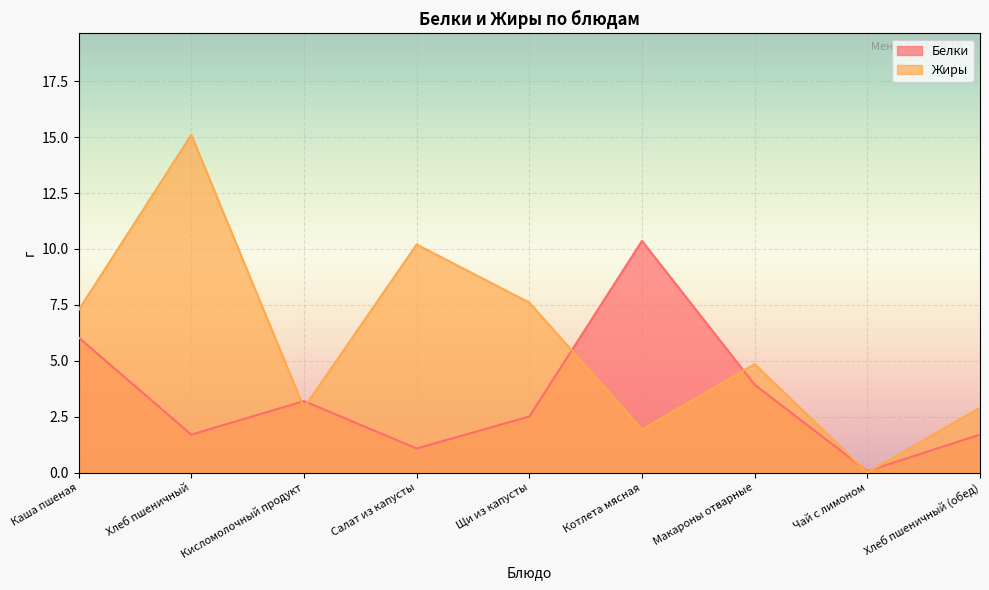

True or false: Жиры has more than 2 points higher than both neighbors.

True